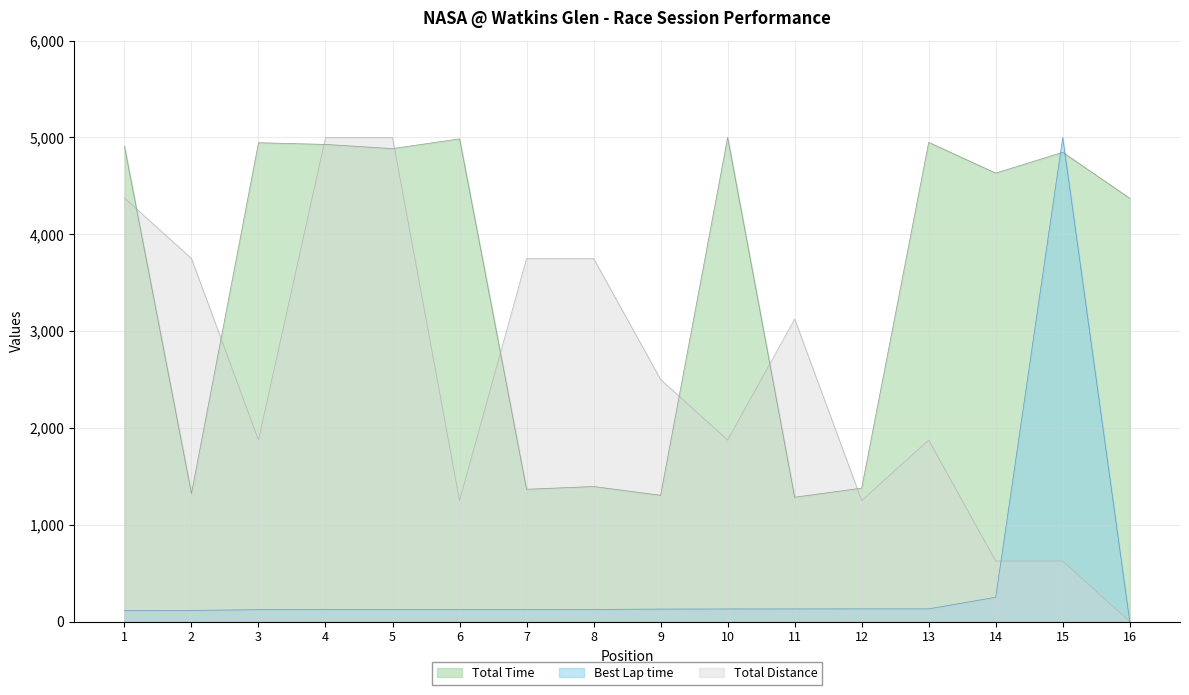

What is the difference between the second highest and minimum values in the Total Distance series?

5000.0